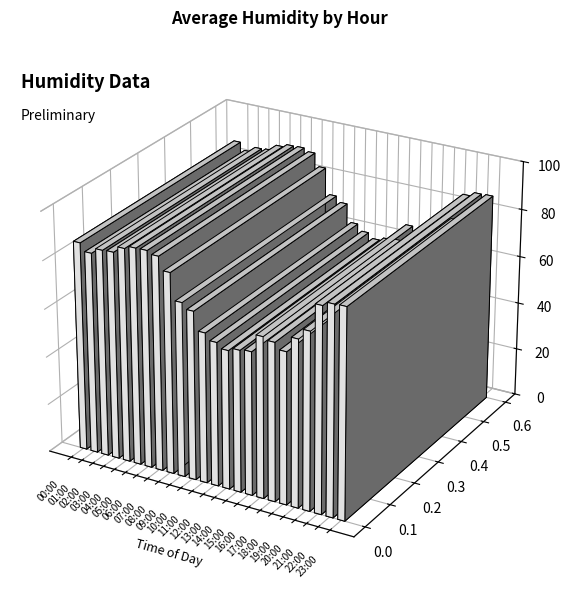

Are the bars grouped side by side (vs. stacked)?

No